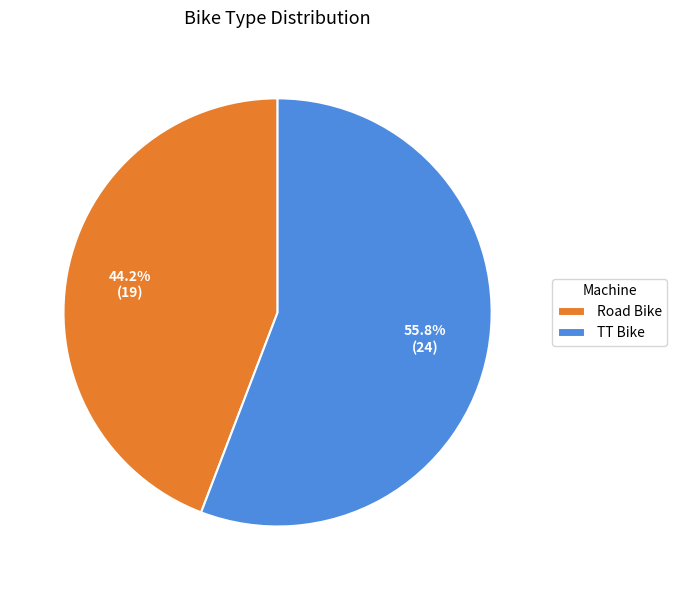

To the nearest percent, what portion does TT Bike represent?

56%